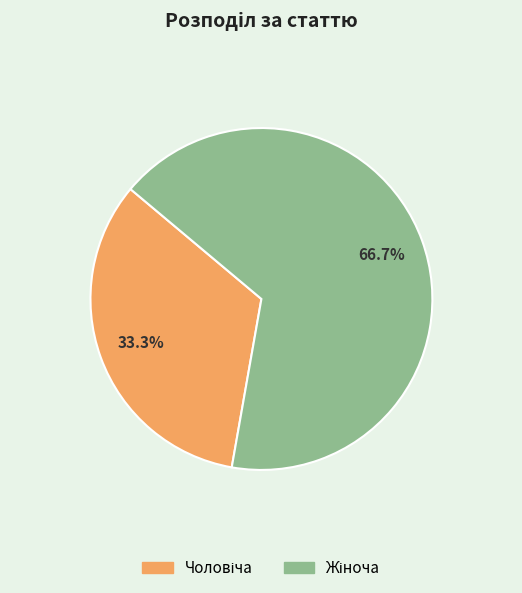

Is there a majority slice in this chart?

Yes